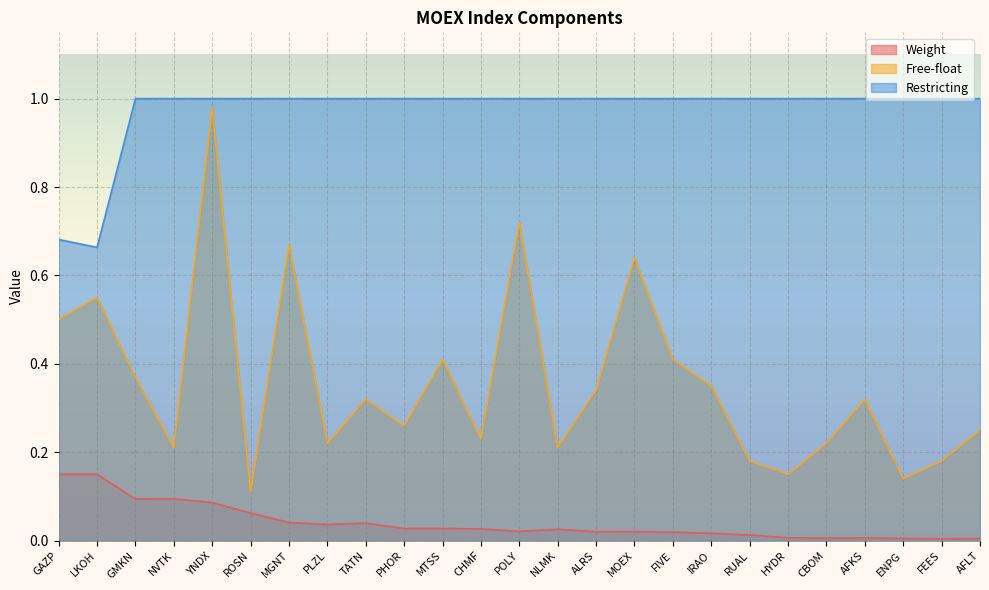

At YNDX, list the series in order from largest to smallest.

Restricting, Free-float, Weight